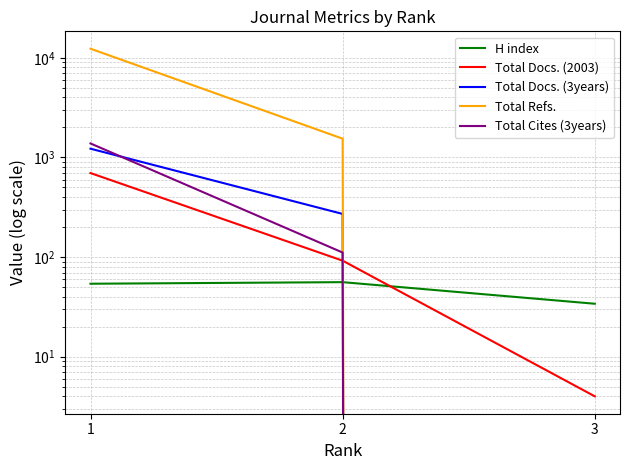

The value of Total Docs. (2003) at 3 is 4. True or false?

True